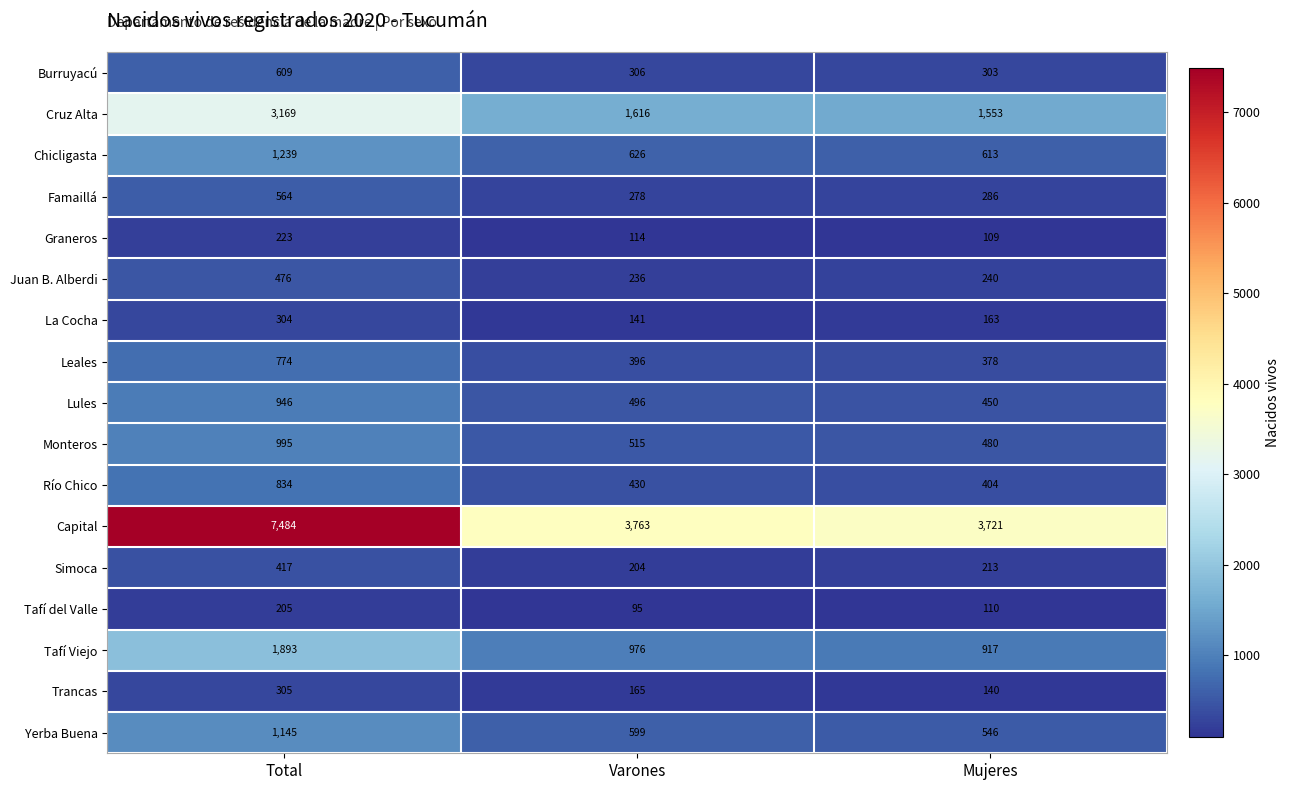

What is the sum of all Chicligasta values?

2478